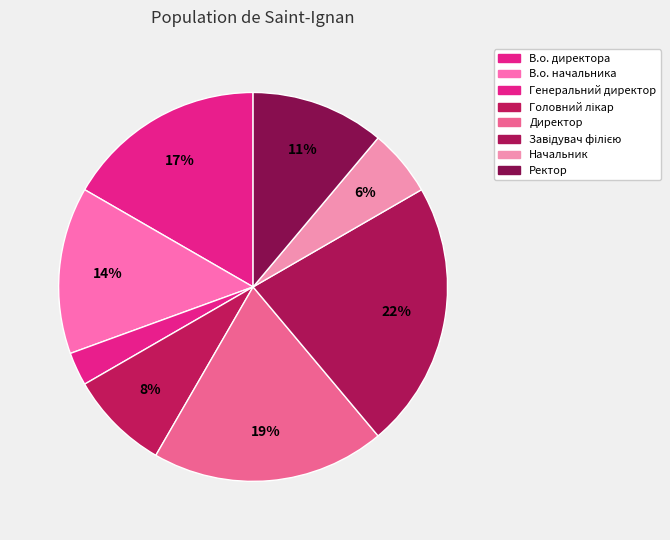

True or false: В.о. директора accounts for 28% of the total.

False